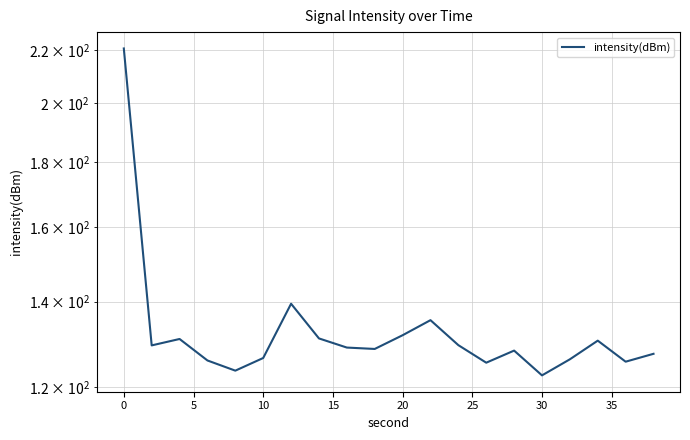

What is the minimum value shown in the chart?

122.6